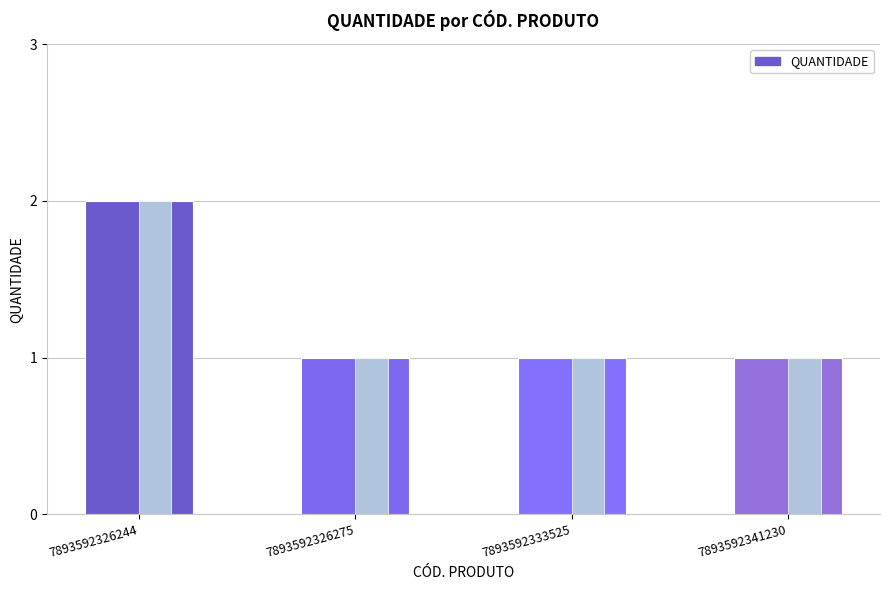

True or false: the data shows 2 at 7893592326244.

True